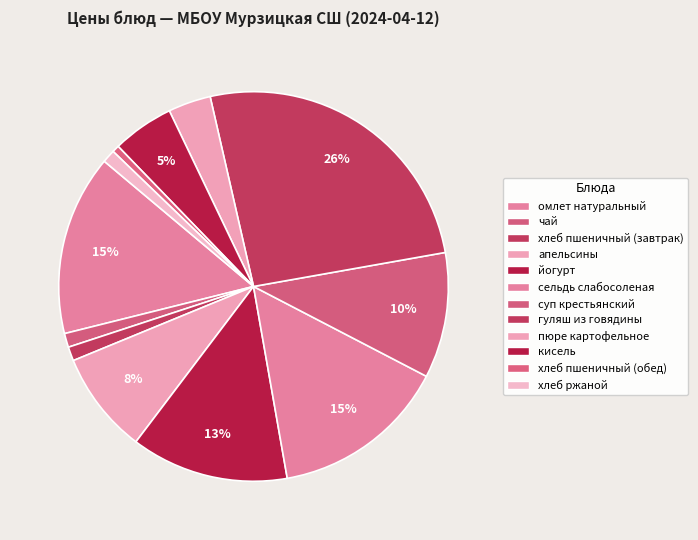

To the nearest percent, what is the combined percentage of кисель and сельдь слабосоленая?

20%